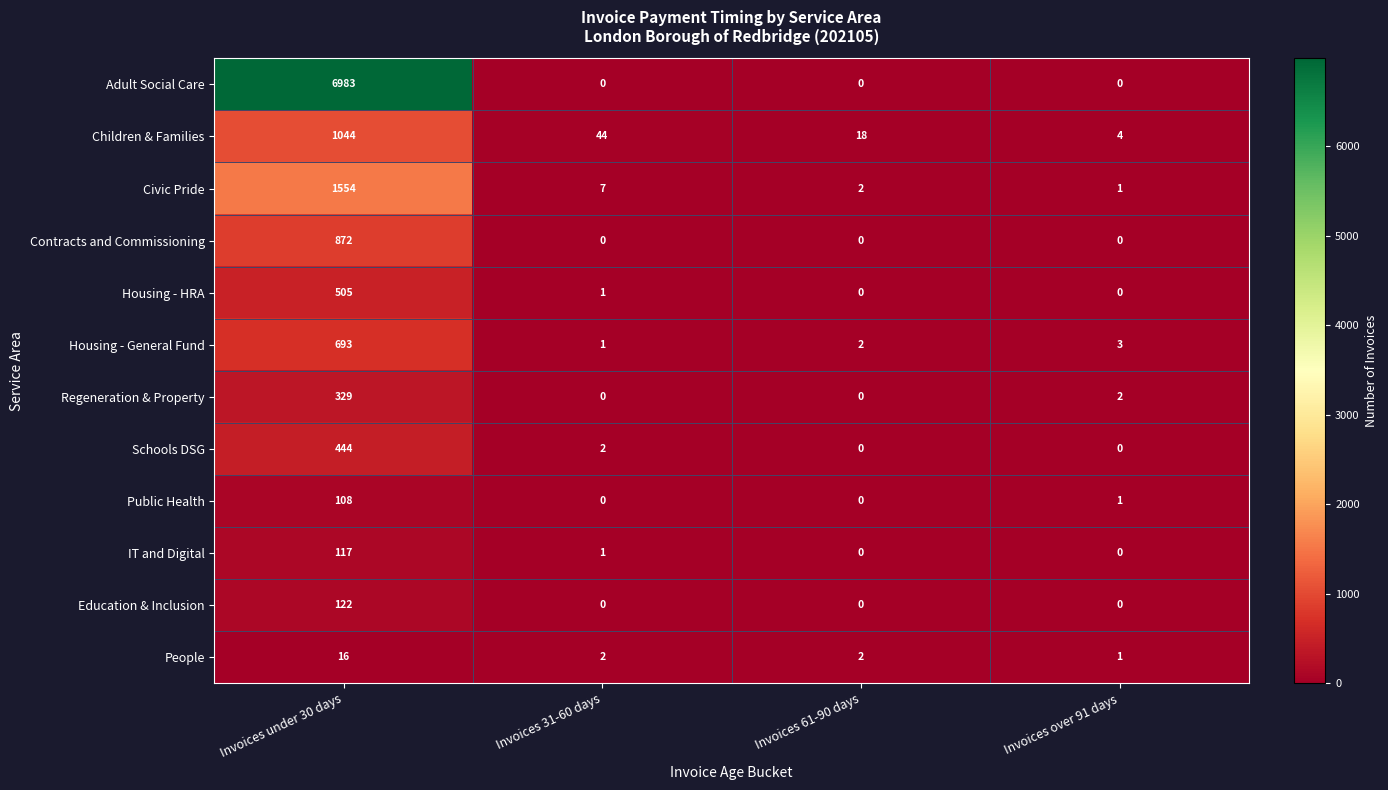

The Public Health series shows 55 at Invoices 61-90 days. True or false?

False